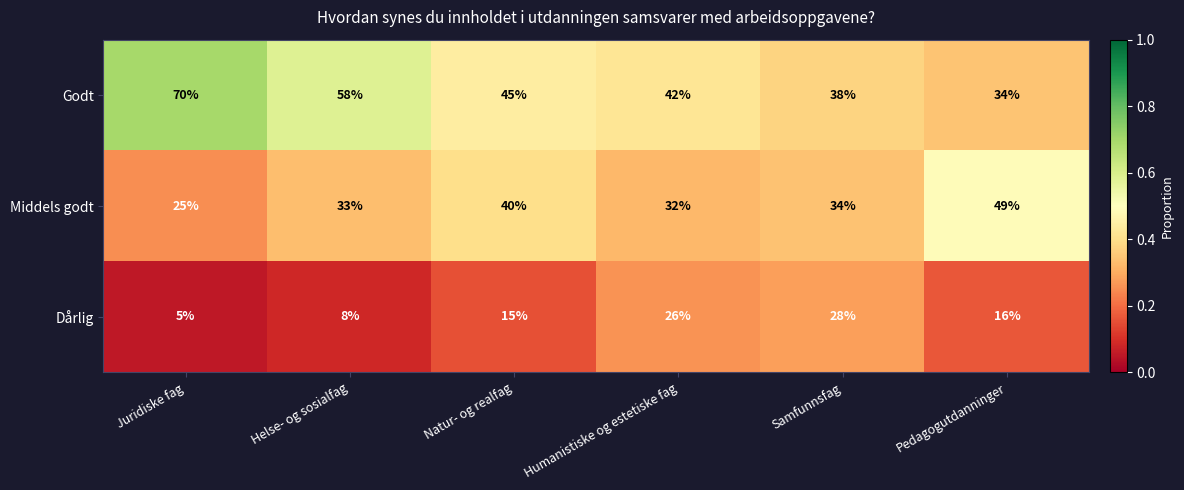

Rank the series by their maximum value, from highest to lowest.

Godt, Middels godt, Dårlig